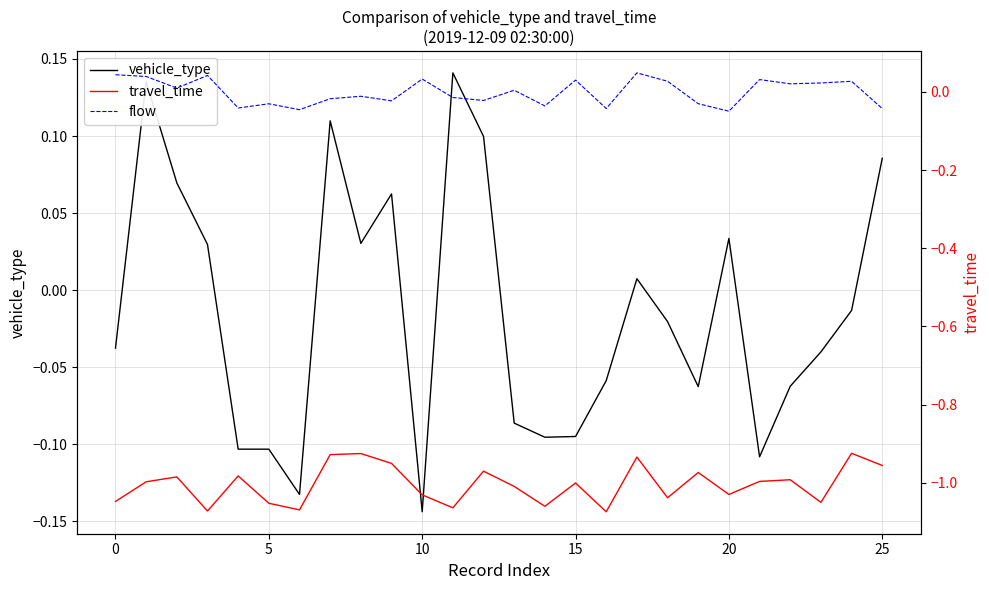

At which label does vehicle_type reach its minimum?

10